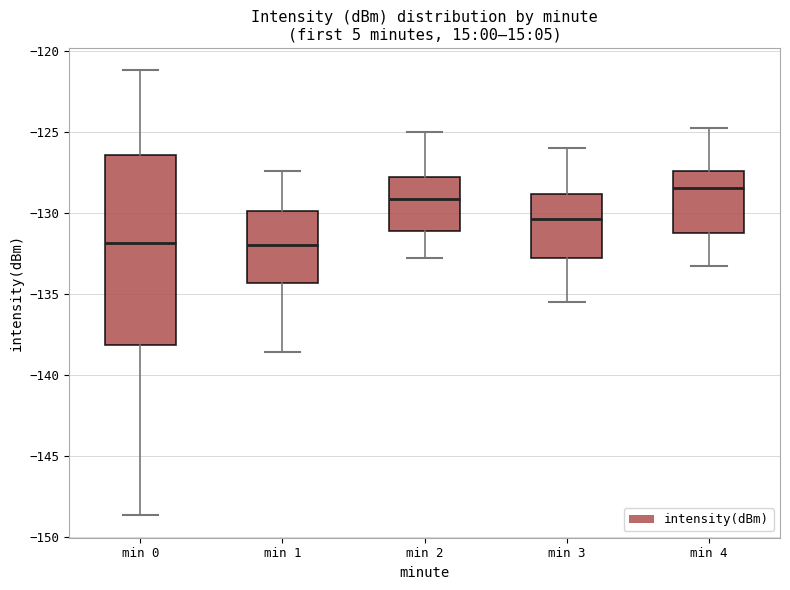

Which box's median line is the highest?

min 4